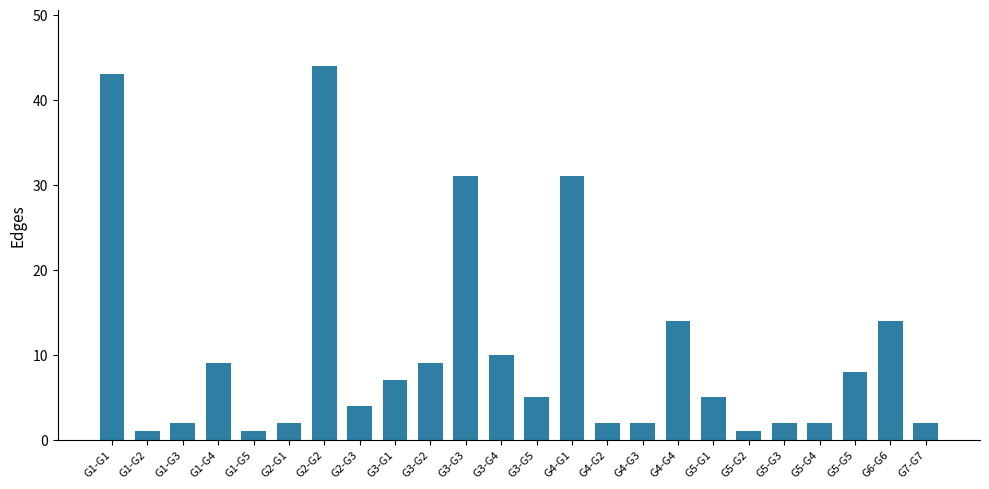

What is the label of the 8th bar from the right?

G4-G4